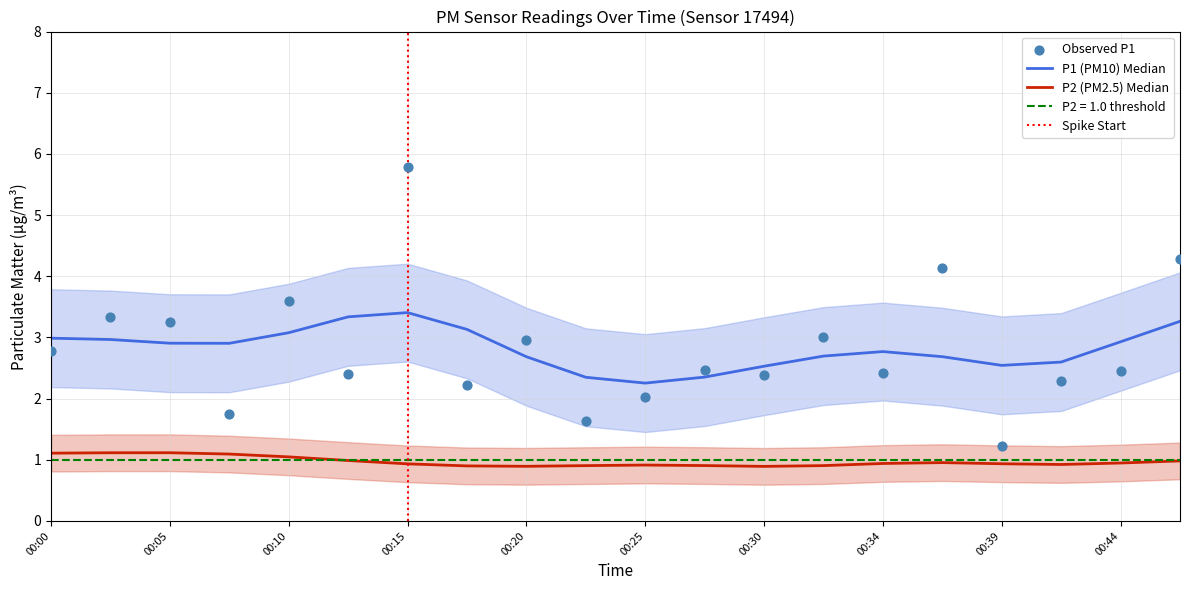

Approximately how many times larger is the value at 00:22 compared to 00:10?

0.5